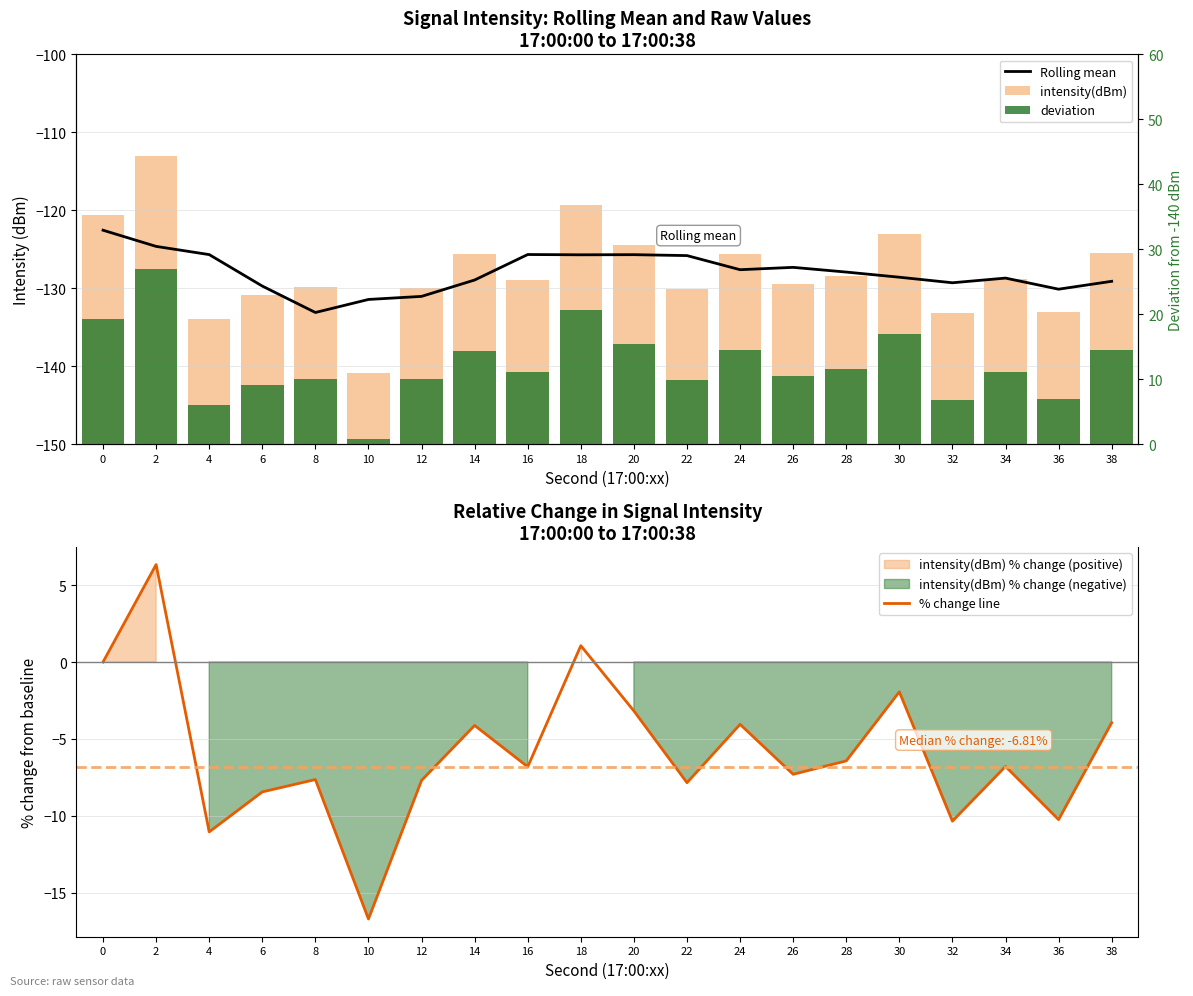

What is the average value of the deviation series?

12.3